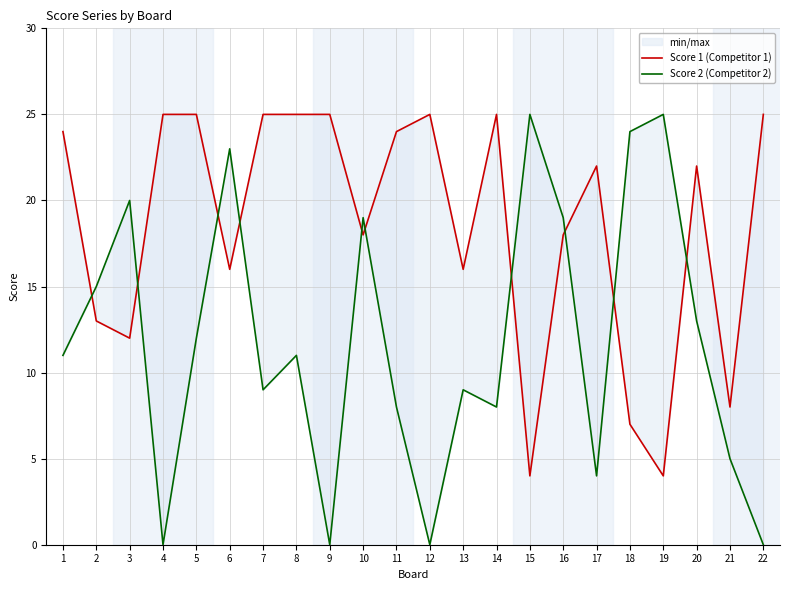

Which has a higher value, 11 or 17?

11